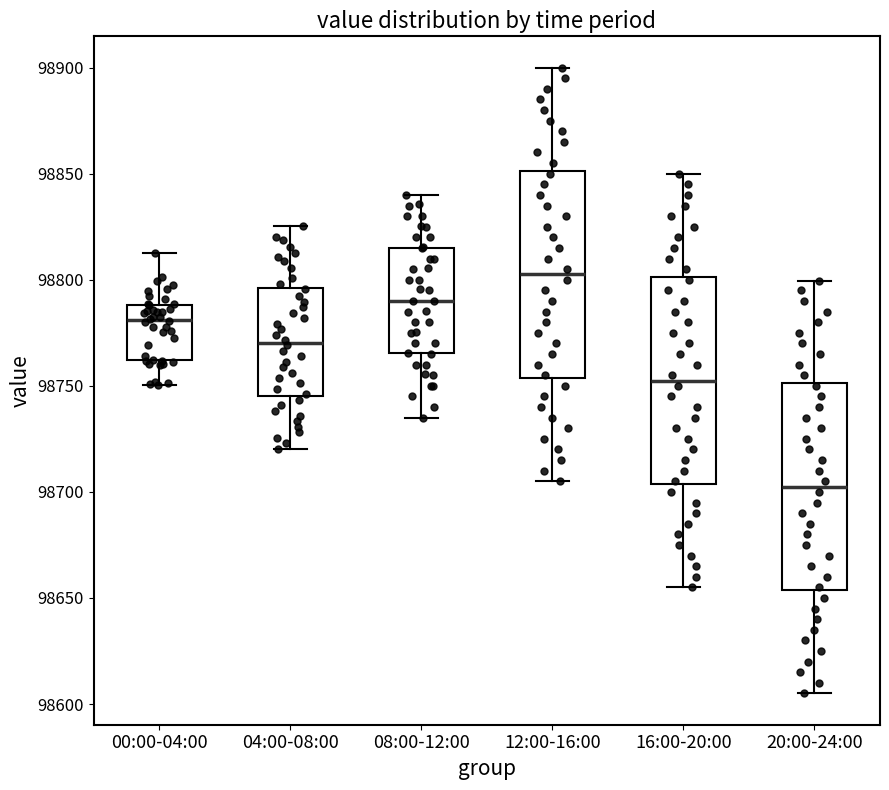

Reading left to right, transcribe this box plot: for each box, give where its median line is, the range the box spans, and where its two whiskers end, as read against the y-axis. The values are not printed on the chart, so give them approximately, as read against the axis.

00:00-04:00: median 98780, box 98760 to 98790, whiskers 98750 to 98815
04:00-08:00: median 98770, box 98745 to 98795, whiskers 98720 to 98825
08:00-12:00: median 98790, box 98765 to 98815, whiskers 98735 to 98840
12:00-16:00: median 98805, box 98755 to 98850, whiskers 98705 to 98900
16:00-20:00: median 98755, box 98705 to 98800, whiskers 98655 to 98850
20:00-24:00: median 98705, box 98655 to 98750, whiskers 98605 to 98800